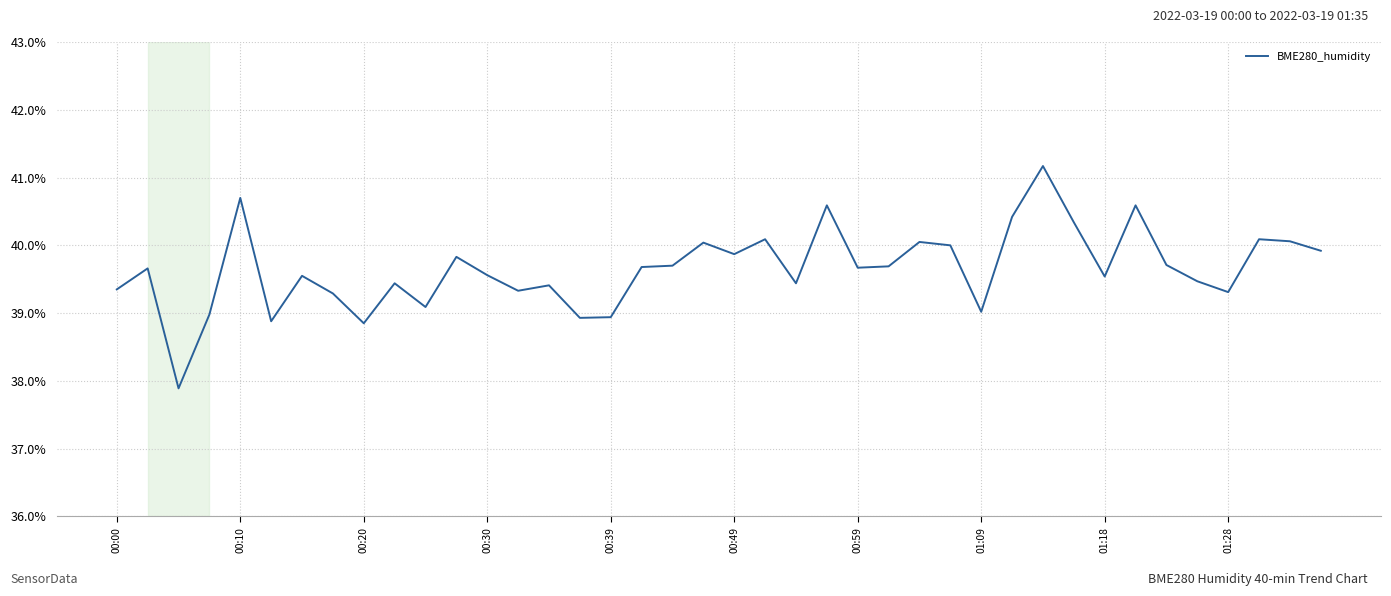

What is the greatest value displayed?

41.2